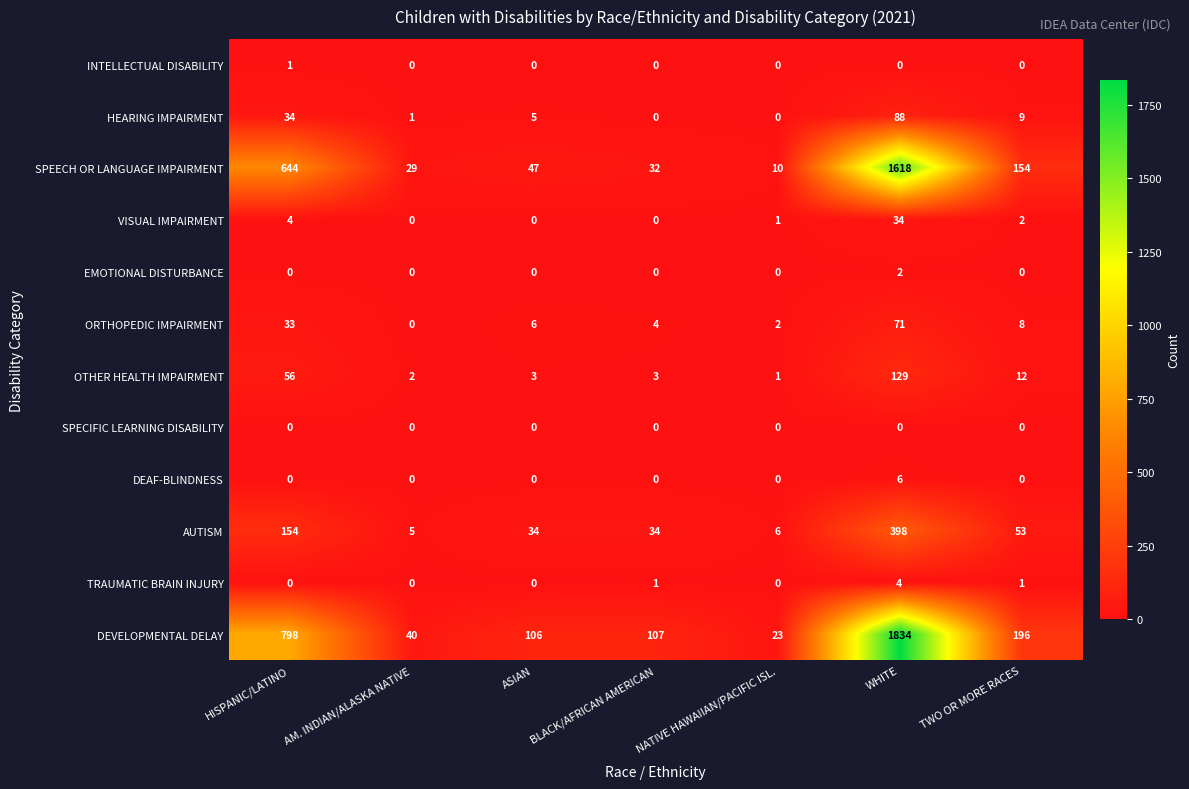

At how many categories does at least one series exceed 454?

2